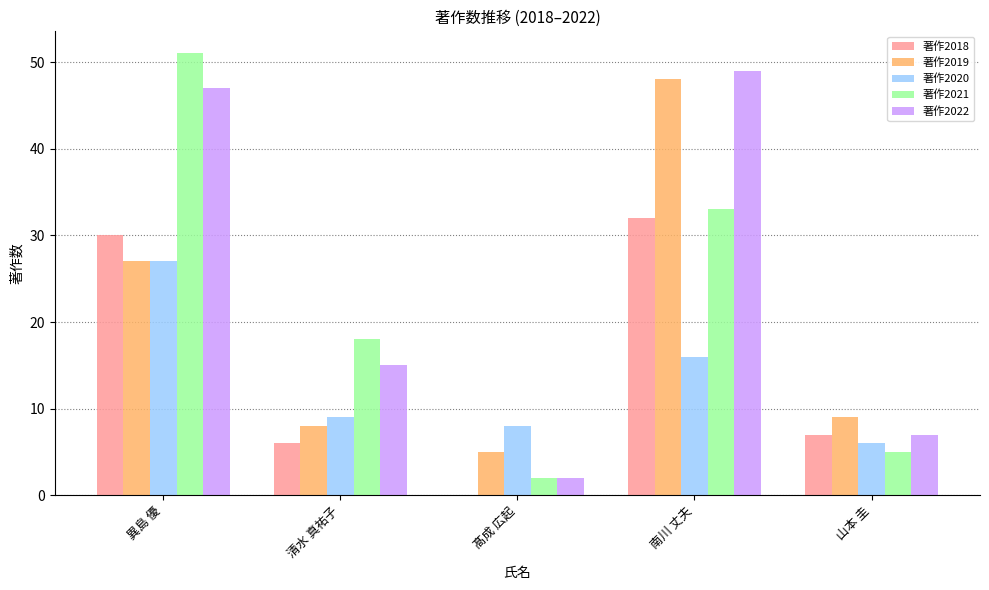

What is the total value across all series at 南川 丈夫?

178